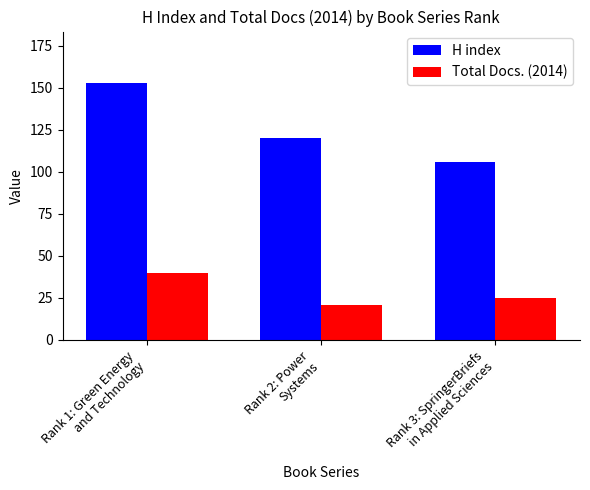

What are all the series names shown in the legend?

H index, Total Docs. (2014)